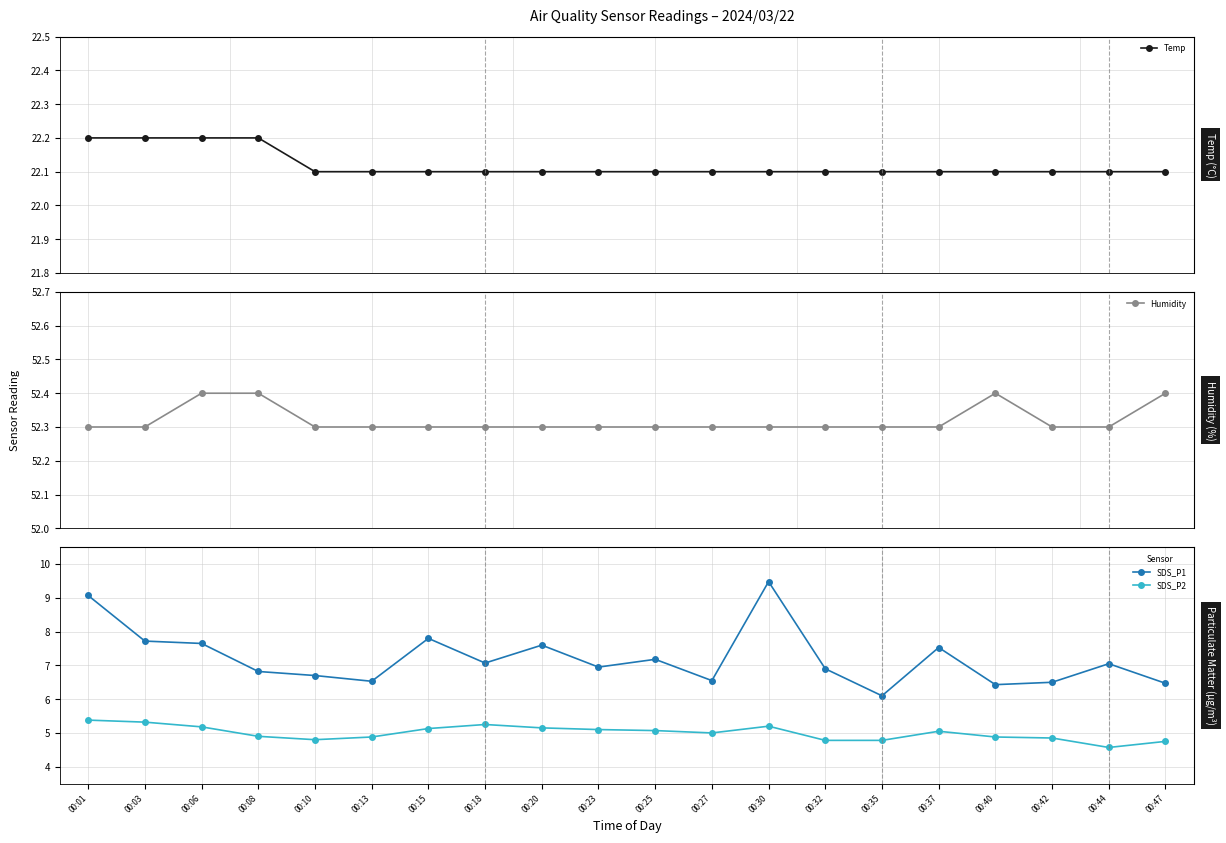

How many series are shown in this chart?

4